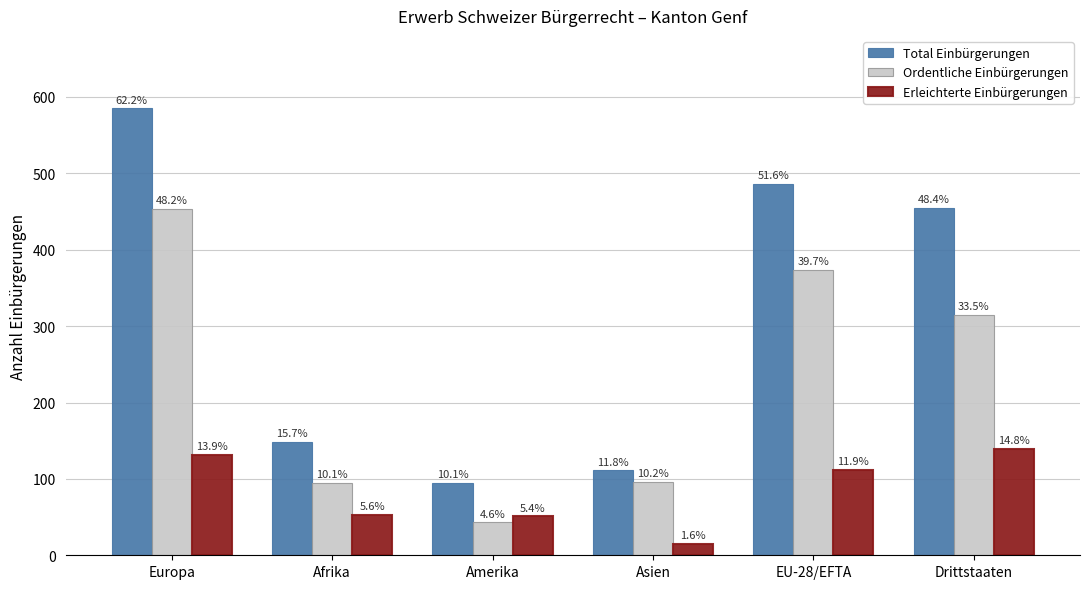

How many bars are there in total?

18